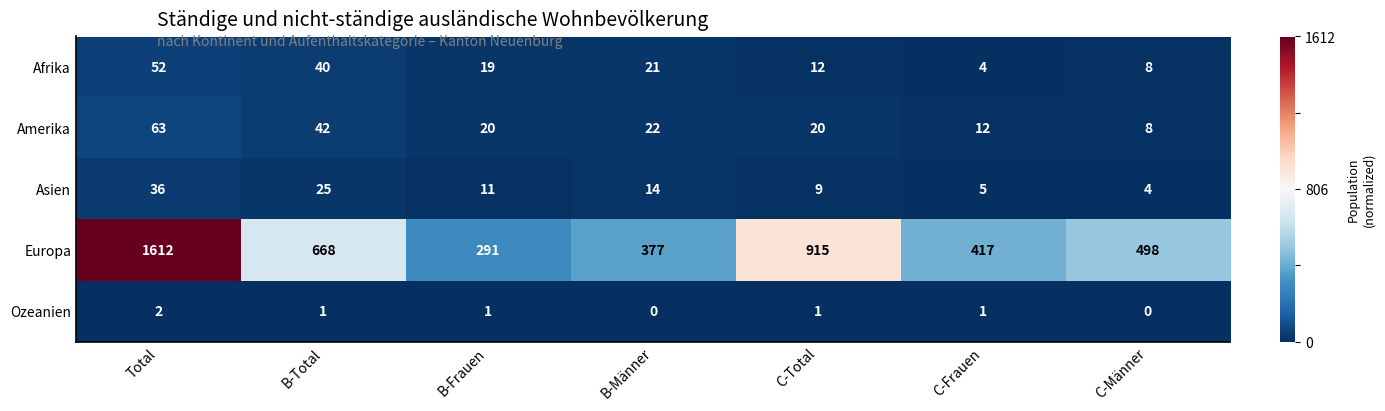

Which series has the largest total across all categories?

Europa